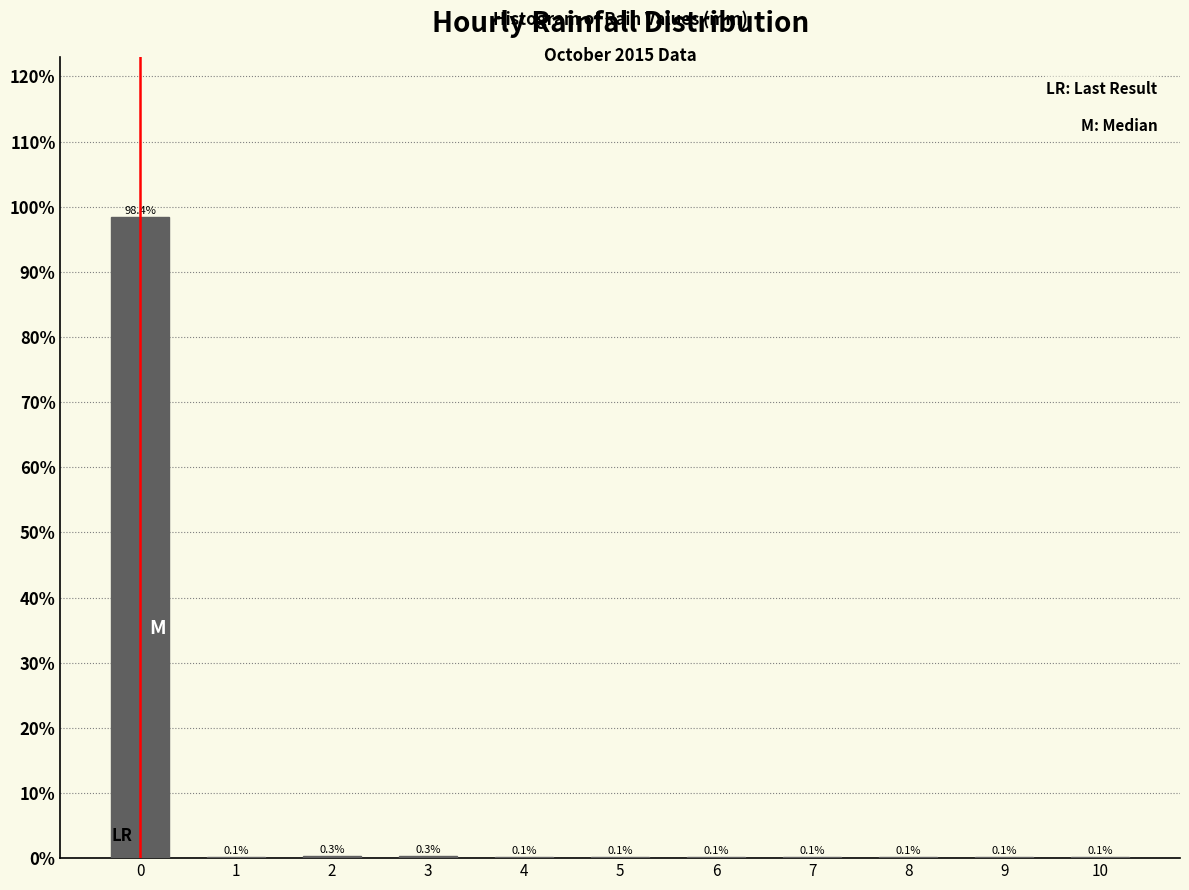

Reading right to left, list all the values displayed in this chart.

10=0.1	9=0.1	8=0.1	7=0.1	6=0.1	5=0.1	4=0.1	3=0.3	2=0.3	1=0.1	0=98.4